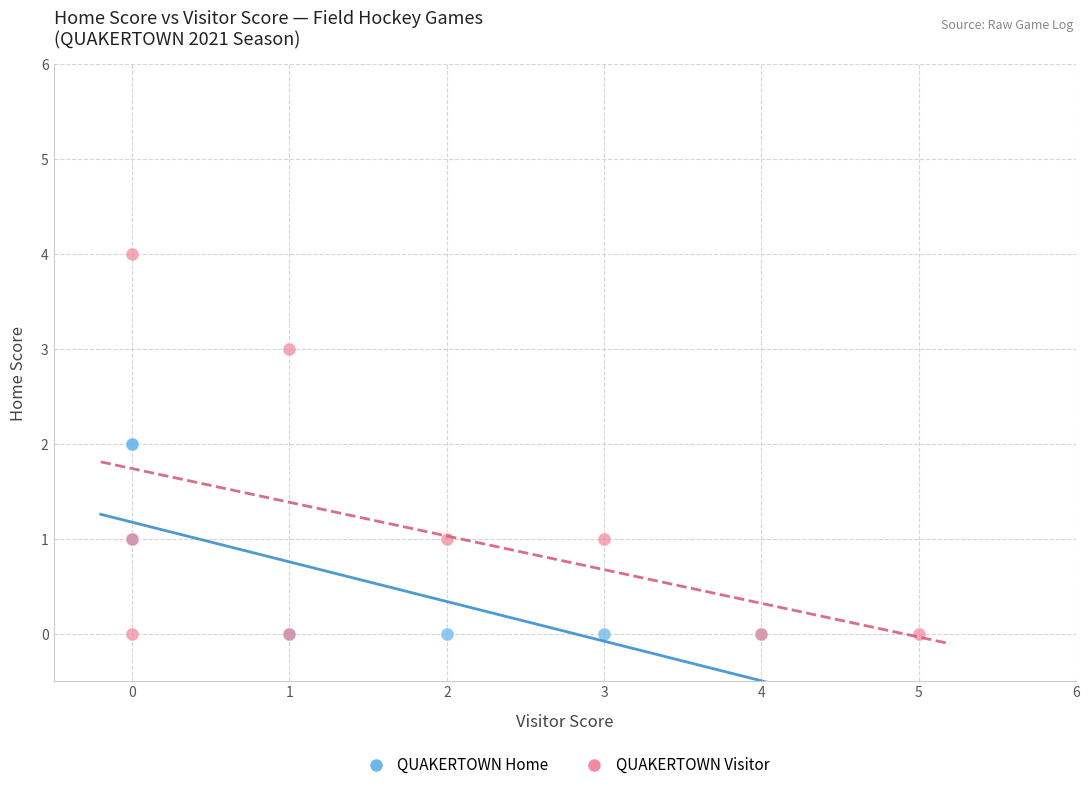

Which series has the widest spread of Y values?

QUAKERTOWN Visitor